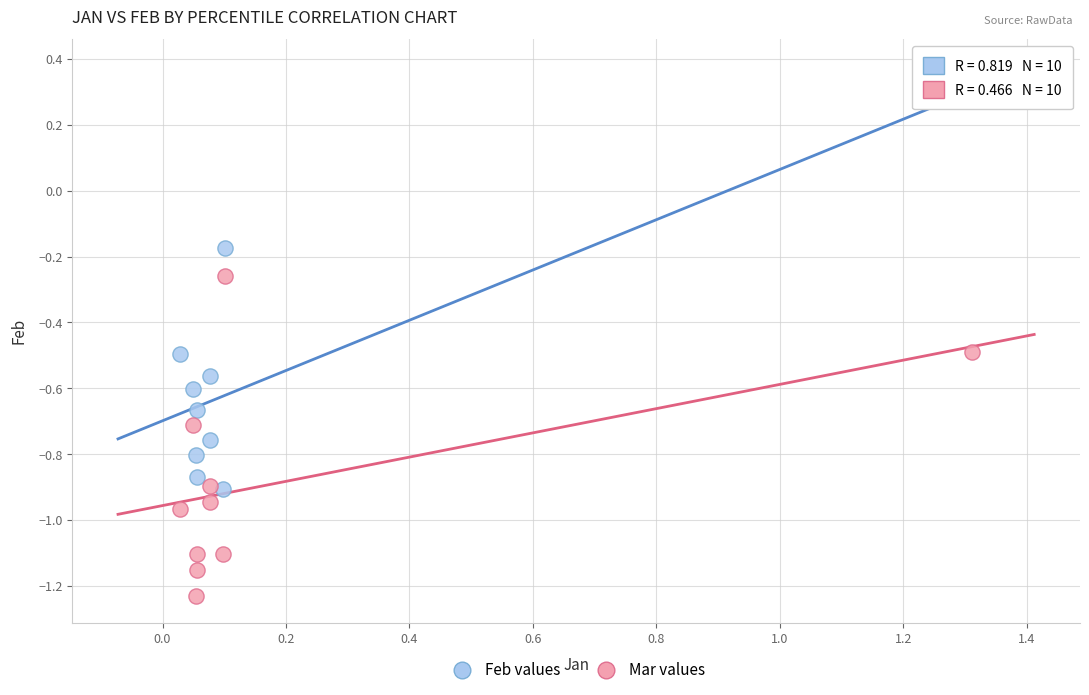

Which series contains the lowest Y value?

Mar values